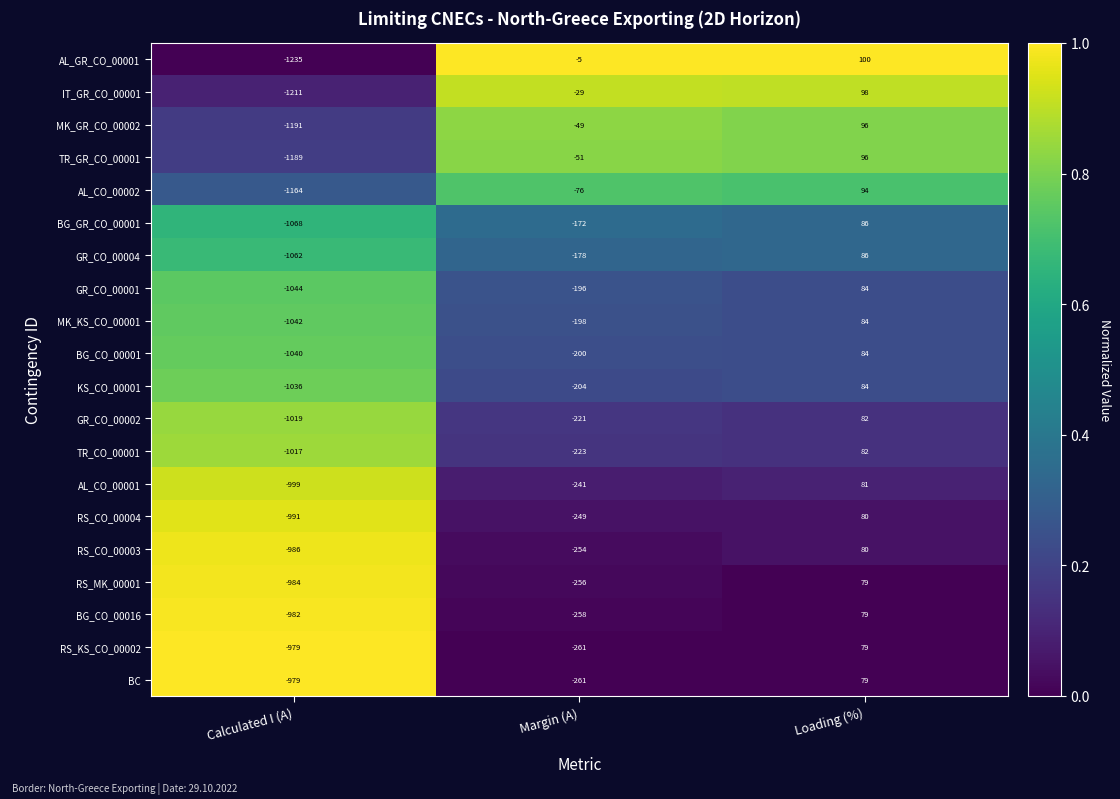

How many categories are shown in the chart?

3